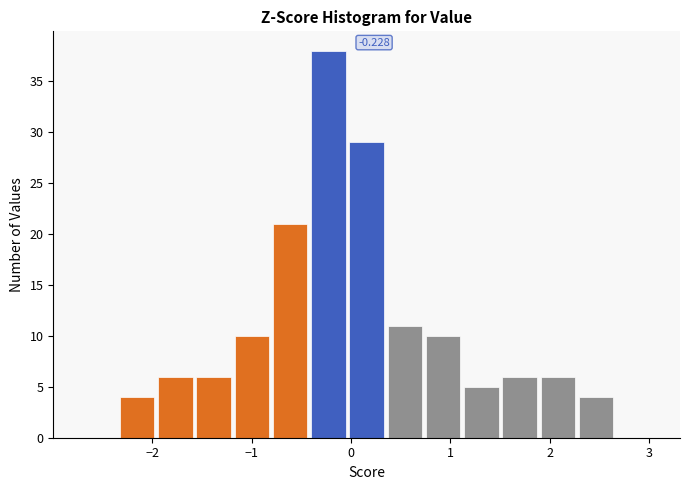

Around what value on the x-axis is the tallest bar? Give the approximate position of its centre, as read against the axis.

-0.2